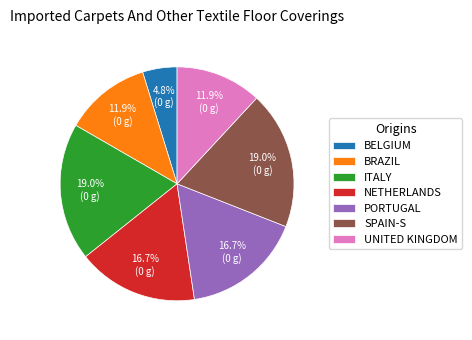

Which has a higher value, PORTUGAL or ITALY?

ITALY